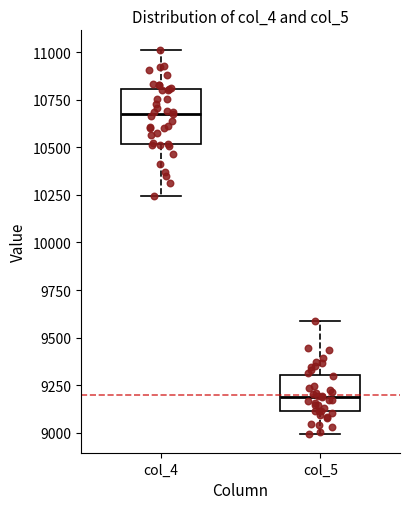

Reading left to right, read every box against the y-axis: the position of its median line, the range the box covers, and the ends of its whiskers. The values are not printed on the chart, so give them approximately, as read against the axis.

col_4: median 10650, box 10500 to 10800, whiskers 10250 to 11000
col_5: median 9200, box 9100 to 9300, whiskers 9000 to 9600